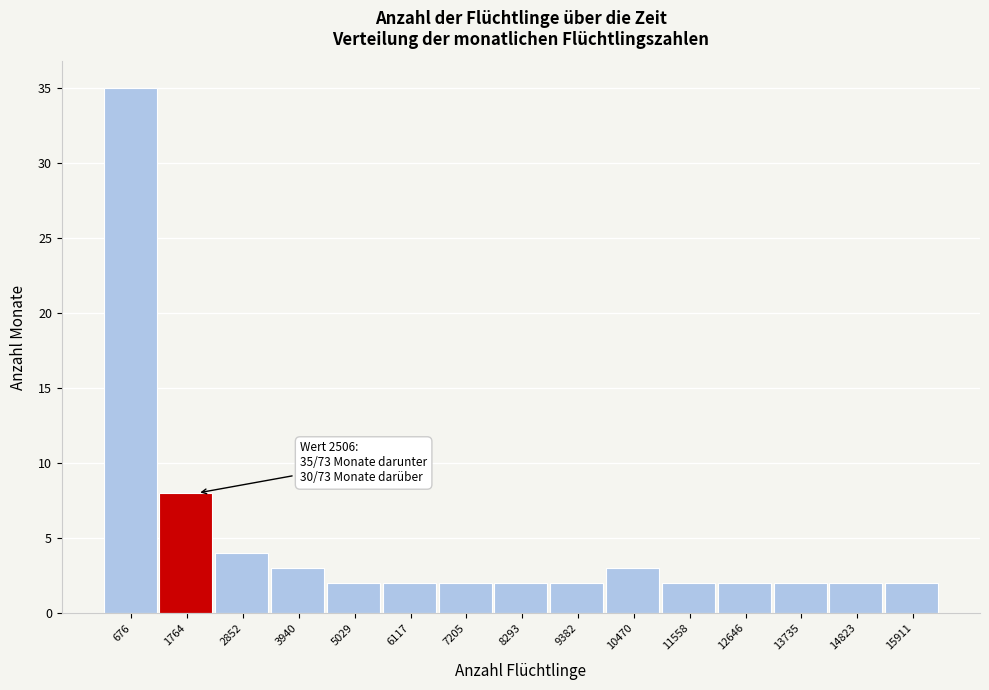

Reading left to right, what are all the values shown in this chart?

35	8	4	3	2	2	2	2	2	3	2	2	2	2	2